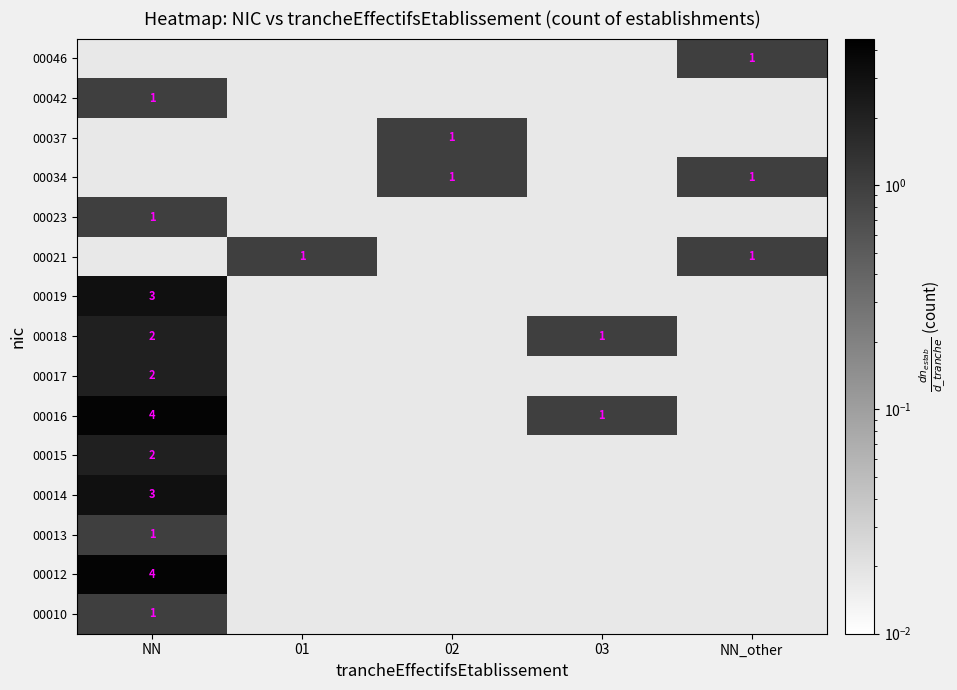

The 00019 series shows 3 at NN. True or false?

True